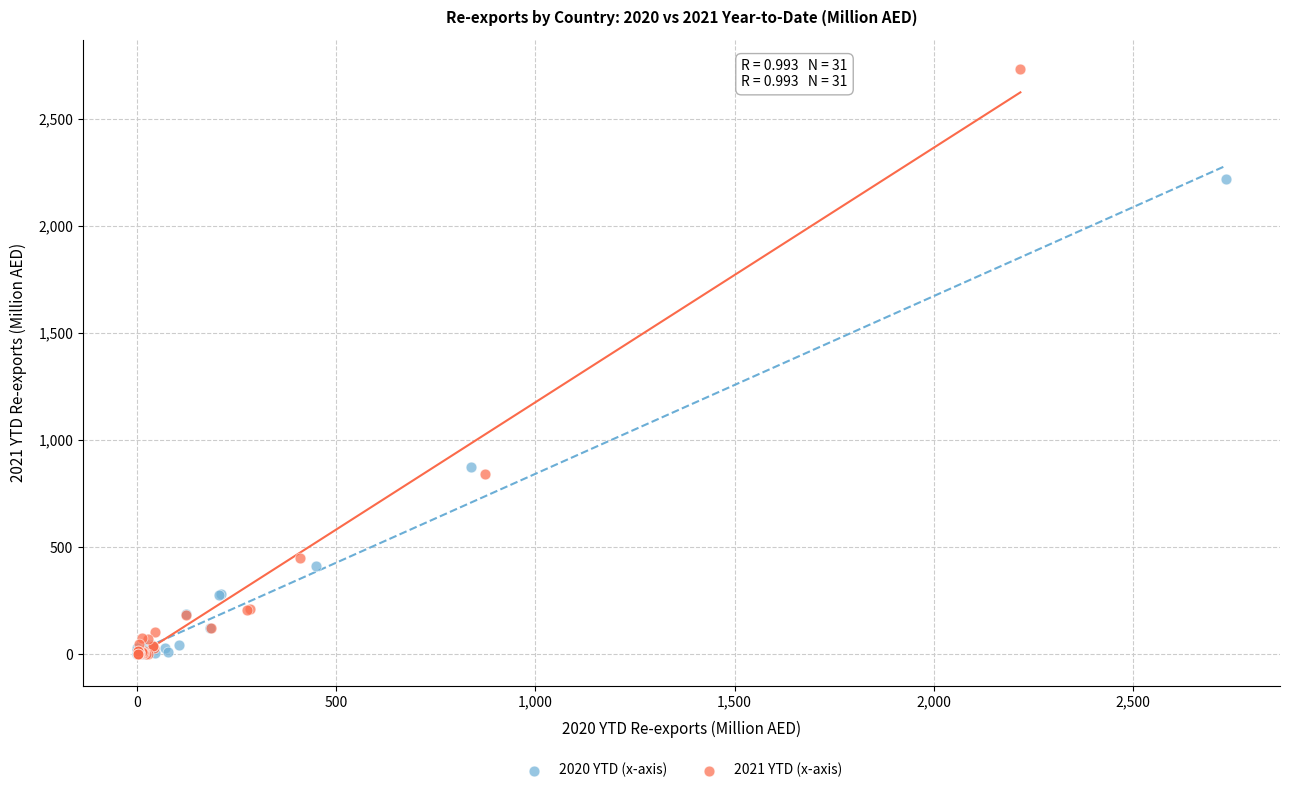

Which series has the widest spread of Y values?

2021 YTD (x-axis)